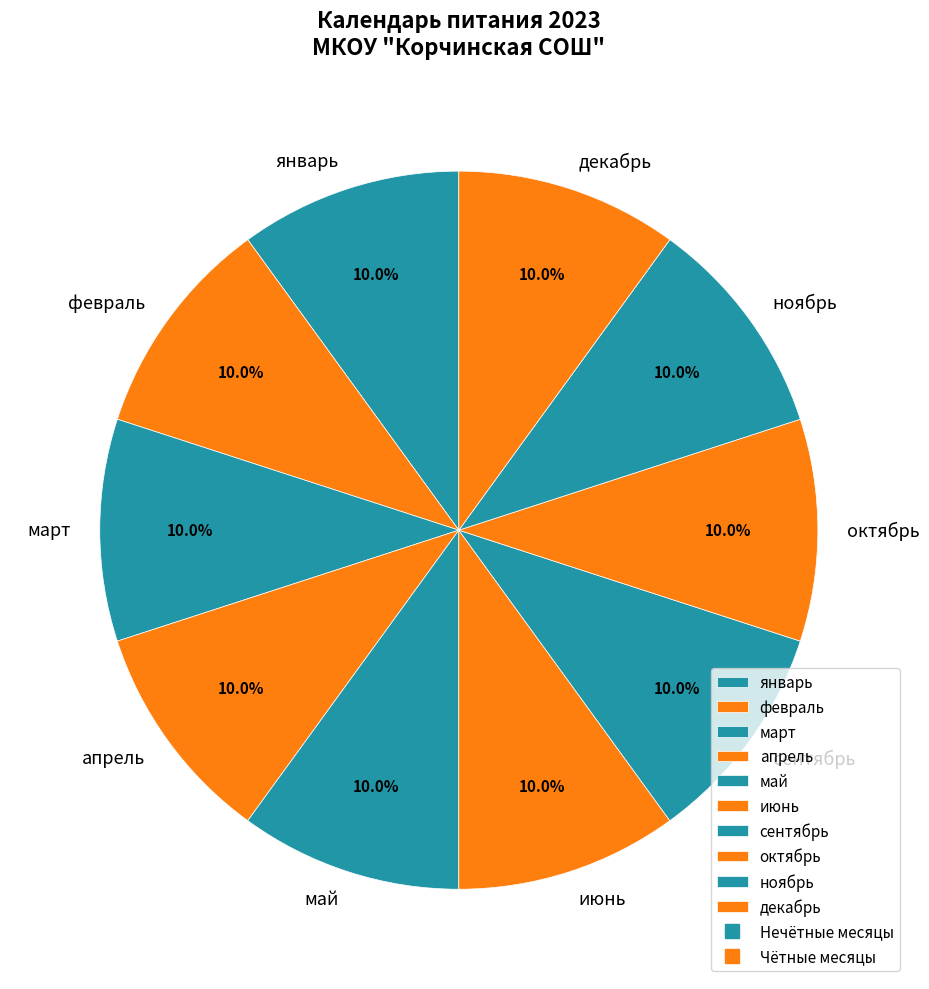

What percentage is the январь slice, to the nearest percent?

10%